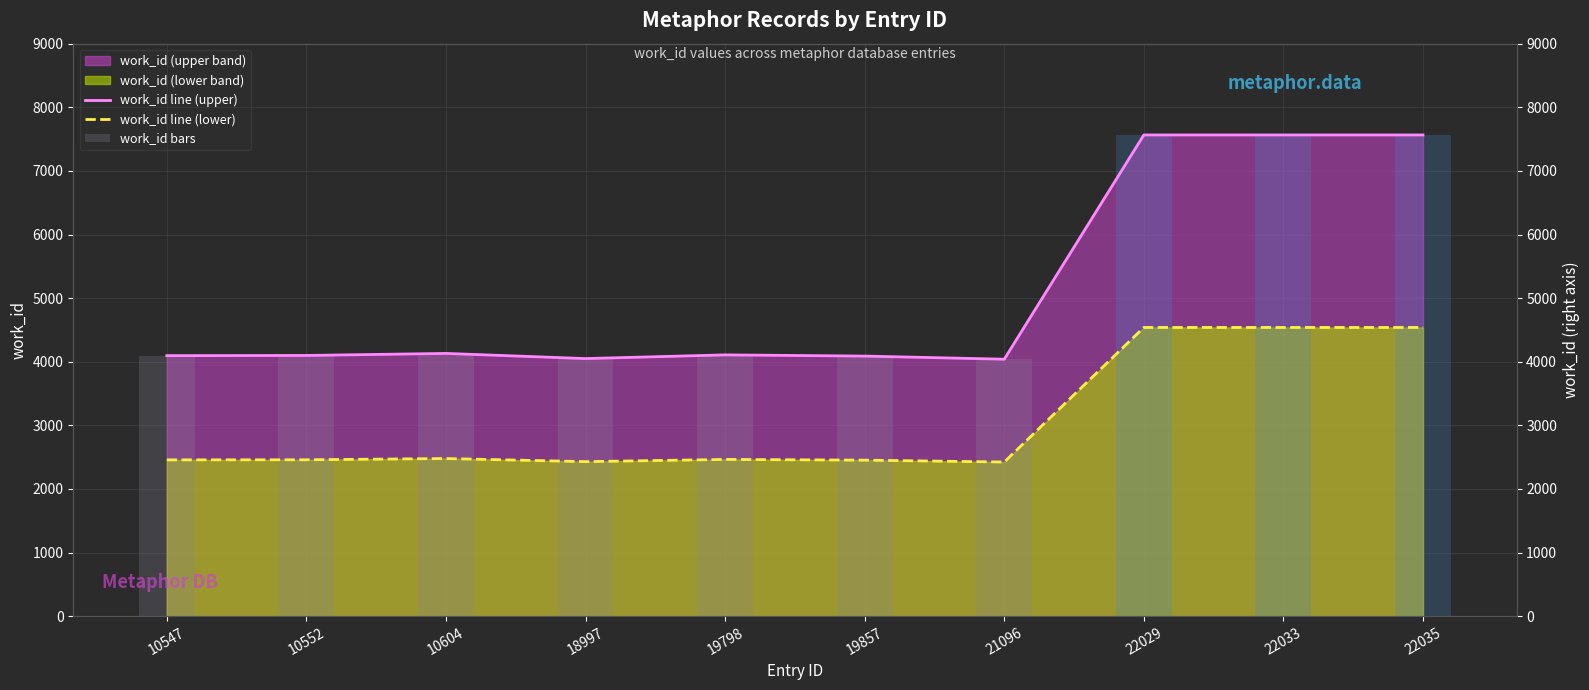

Where does the work_id bars series first go above 4108?

10604